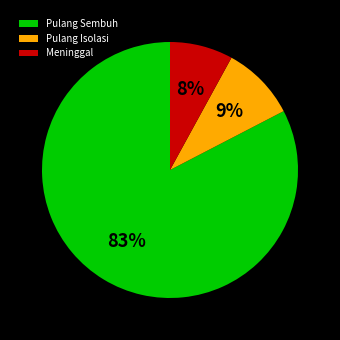

To the nearest percent, what is the difference between the largest and smallest slice percentages?

75%